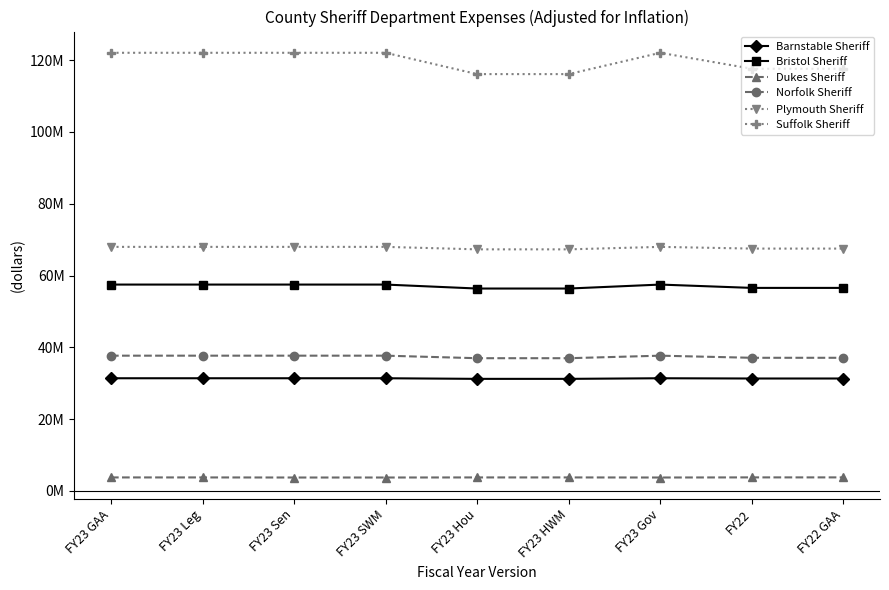

What are all the series names shown in the legend?

Barnstable Sheriff, Bristol Sheriff, Dukes Sheriff, Norfolk Sheriff, Plymouth Sheriff, Suffolk Sheriff